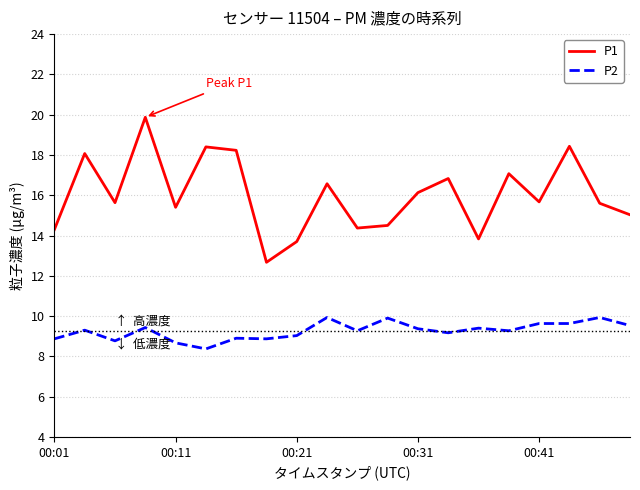

What is the highest value of the P2 series?

9.9